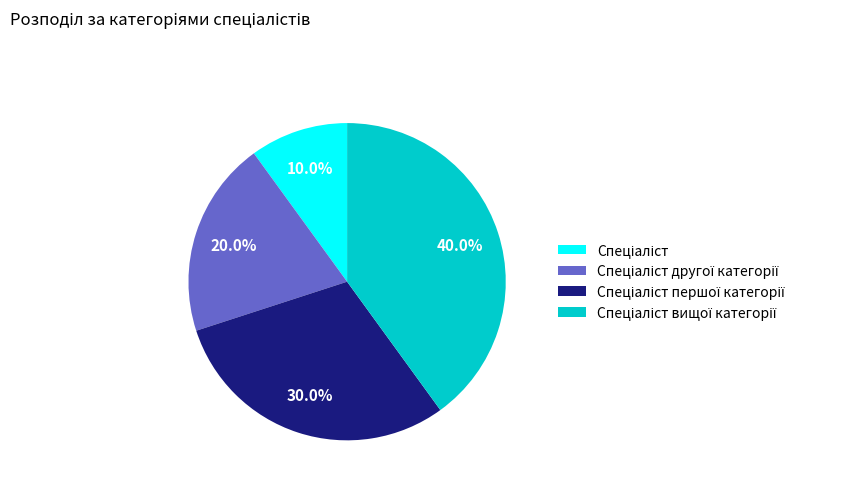

Does any single category account for the majority?

No